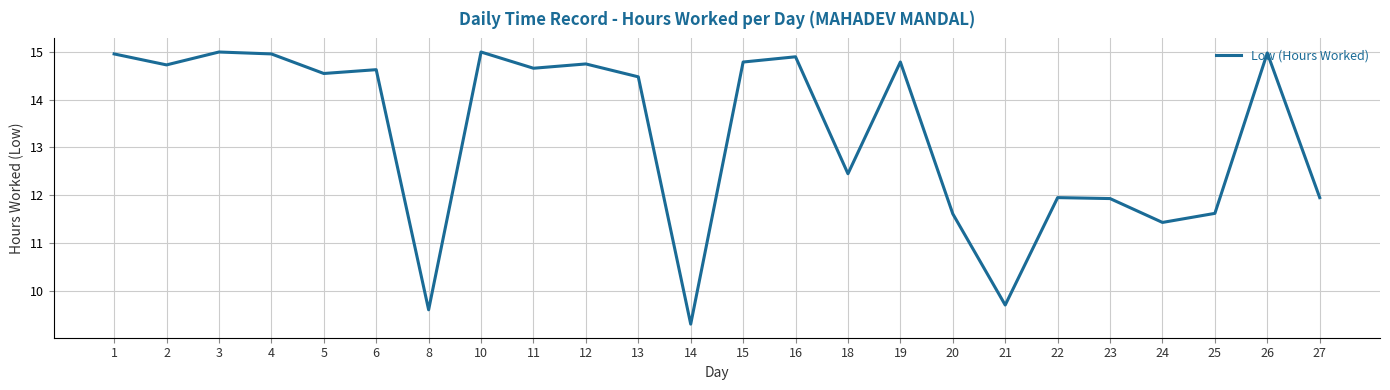

What value does the data have at 1?

15.0